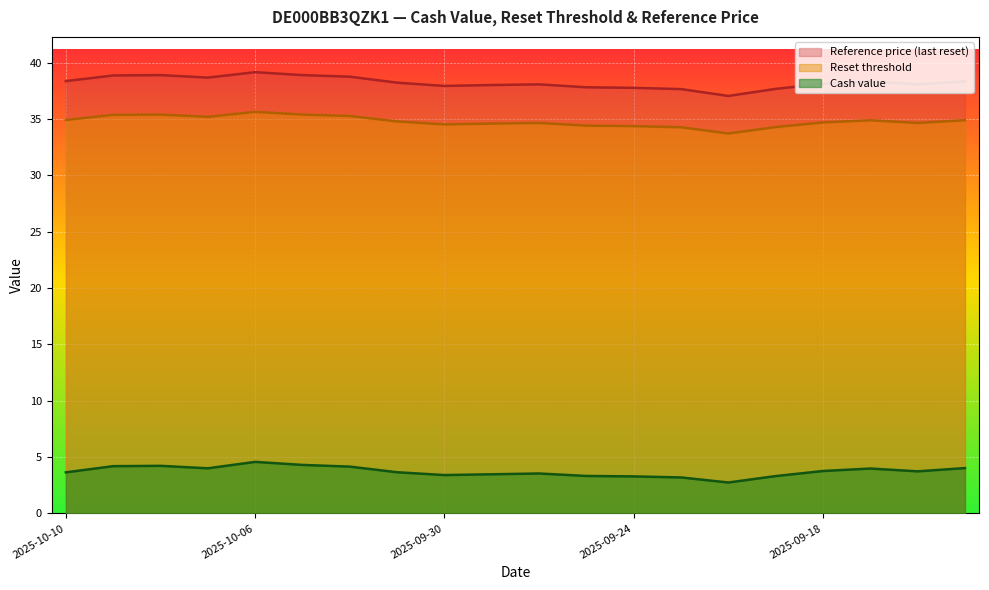

How many interior local valleys does the Reference price series have?

4